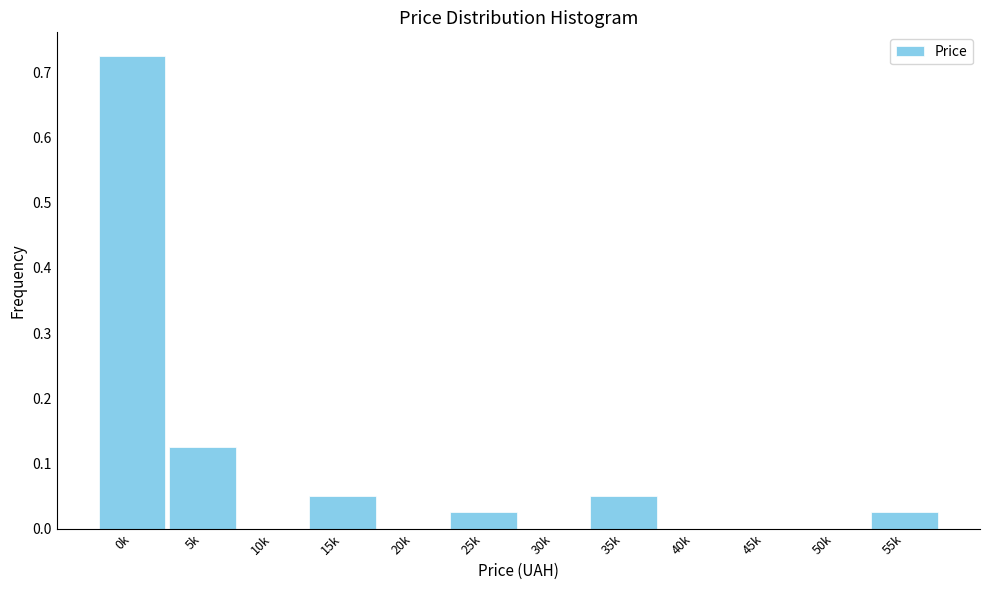

Between 55k and 40k, which is larger?

55k